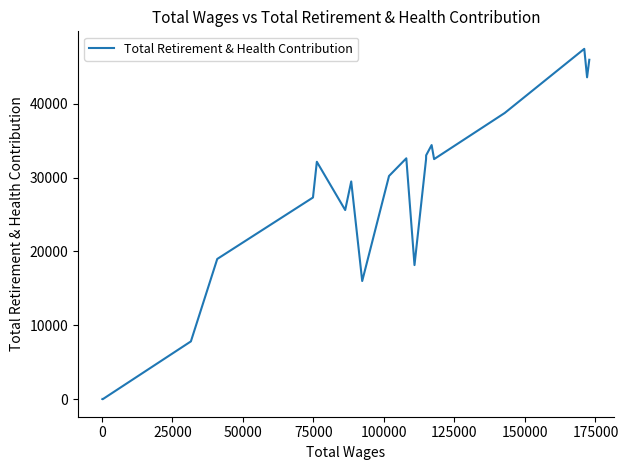

What is the difference between the maximum and minimum values?

47433